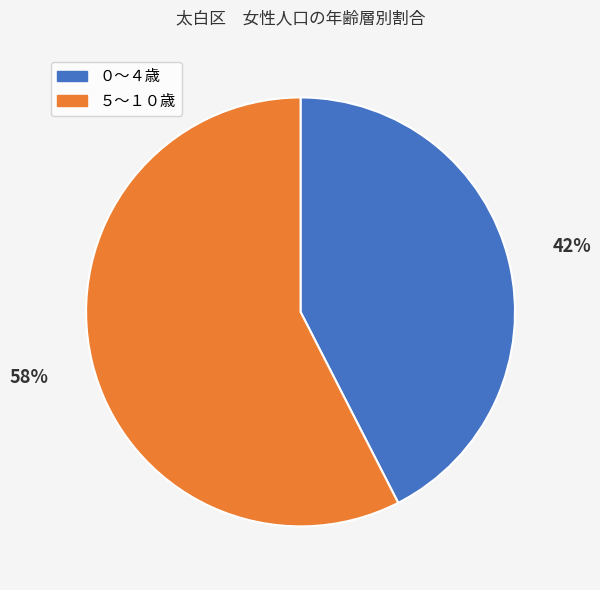

To the nearest percent, what is the average slice percentage?

50%